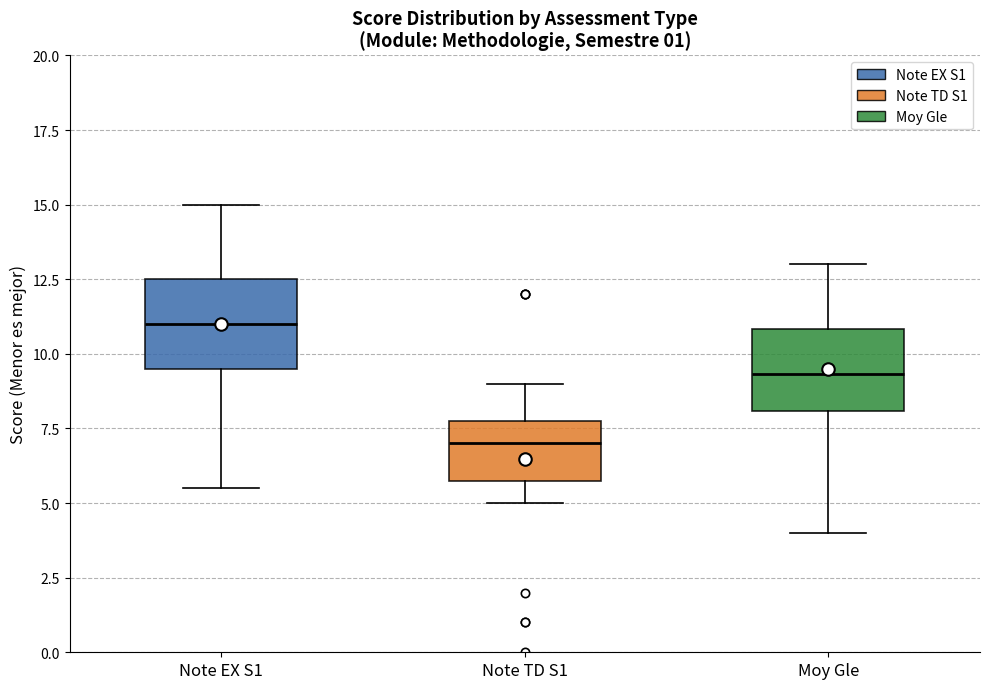

Which box's median line is the highest?

Note EX S1